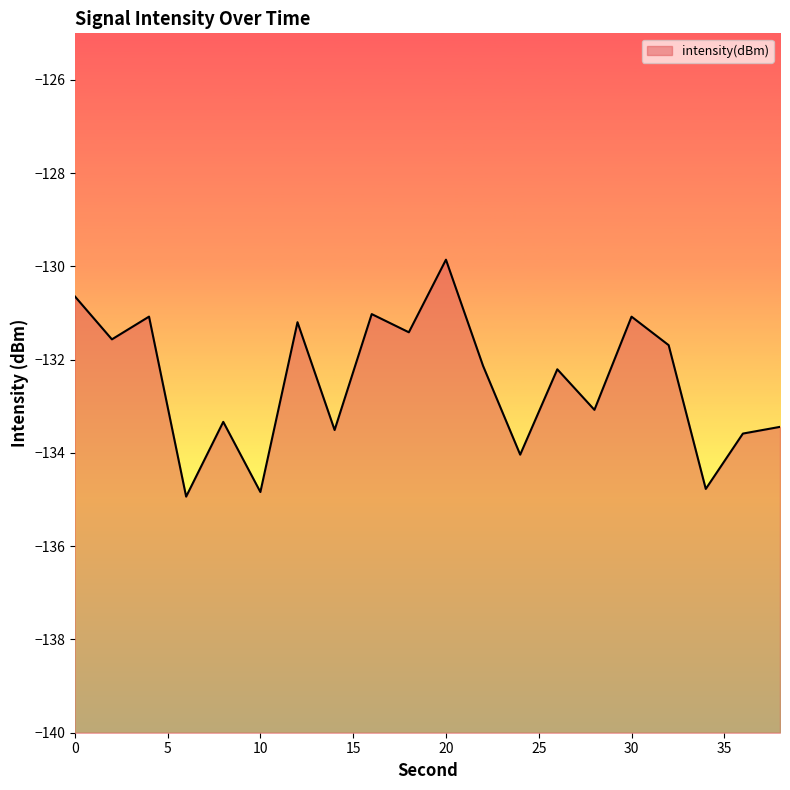

What is the difference between the maximum and minimum values?

5.1